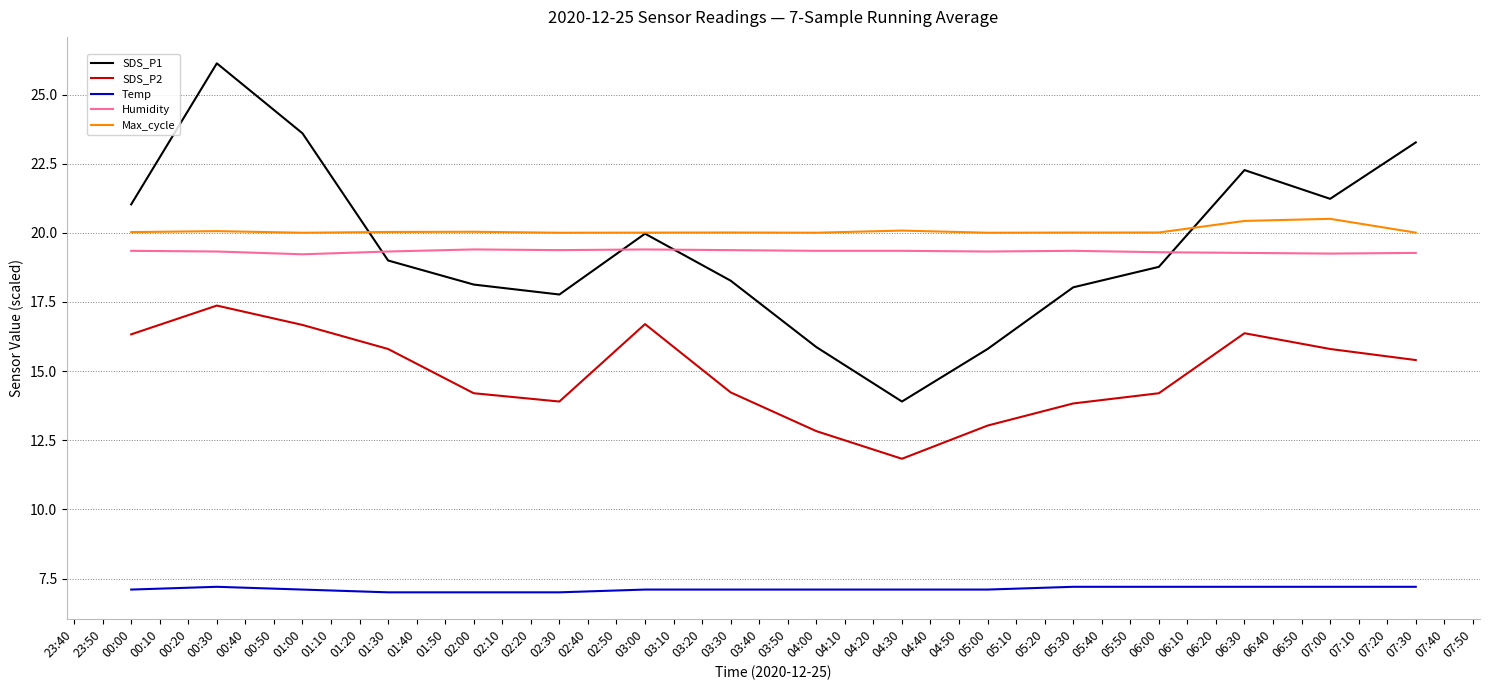

What is the smallest value displayed?

7.0